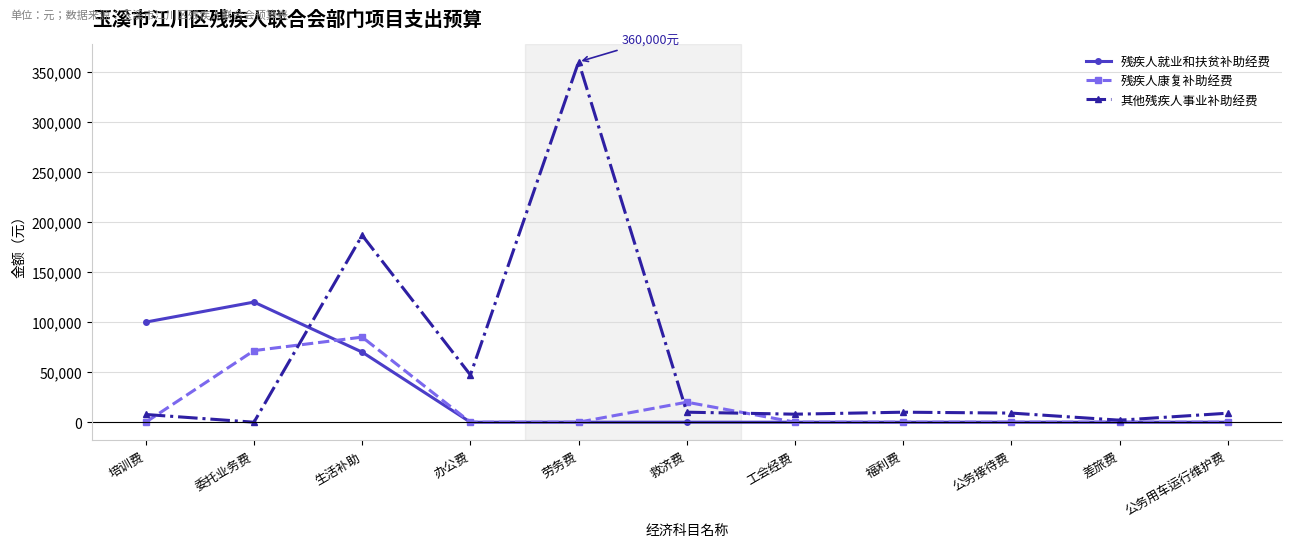

How many data points in 残疾人就业和扶贫补助经费 are above 0?

3